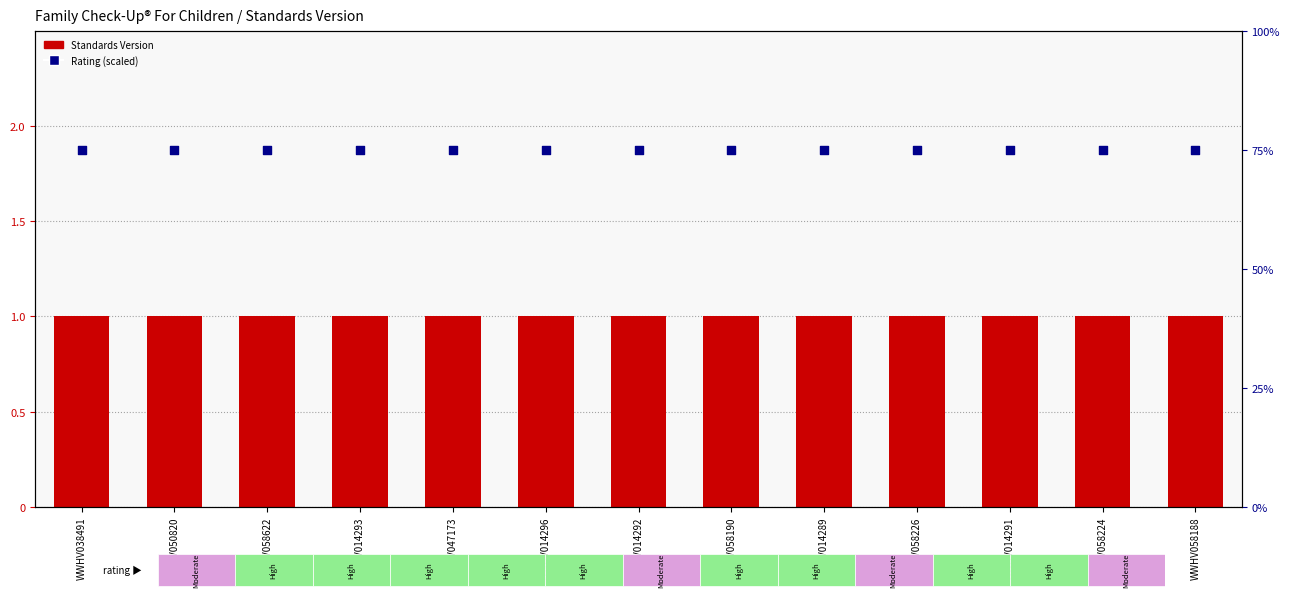

At which category is the sum across all series the highest?

WWHV038491